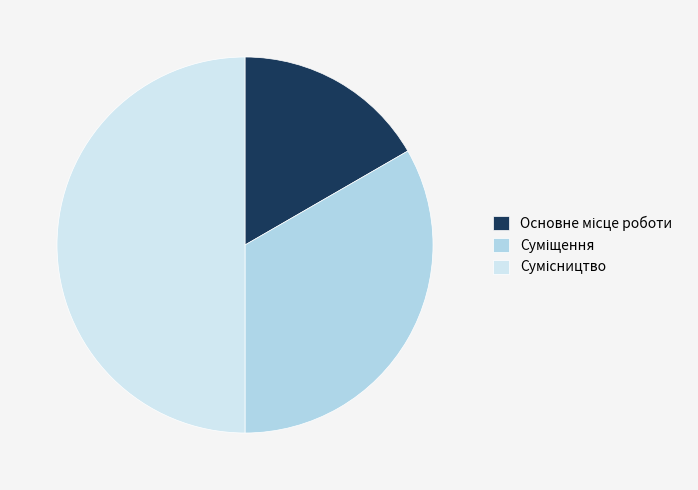

How many slices are in this pie chart?

3